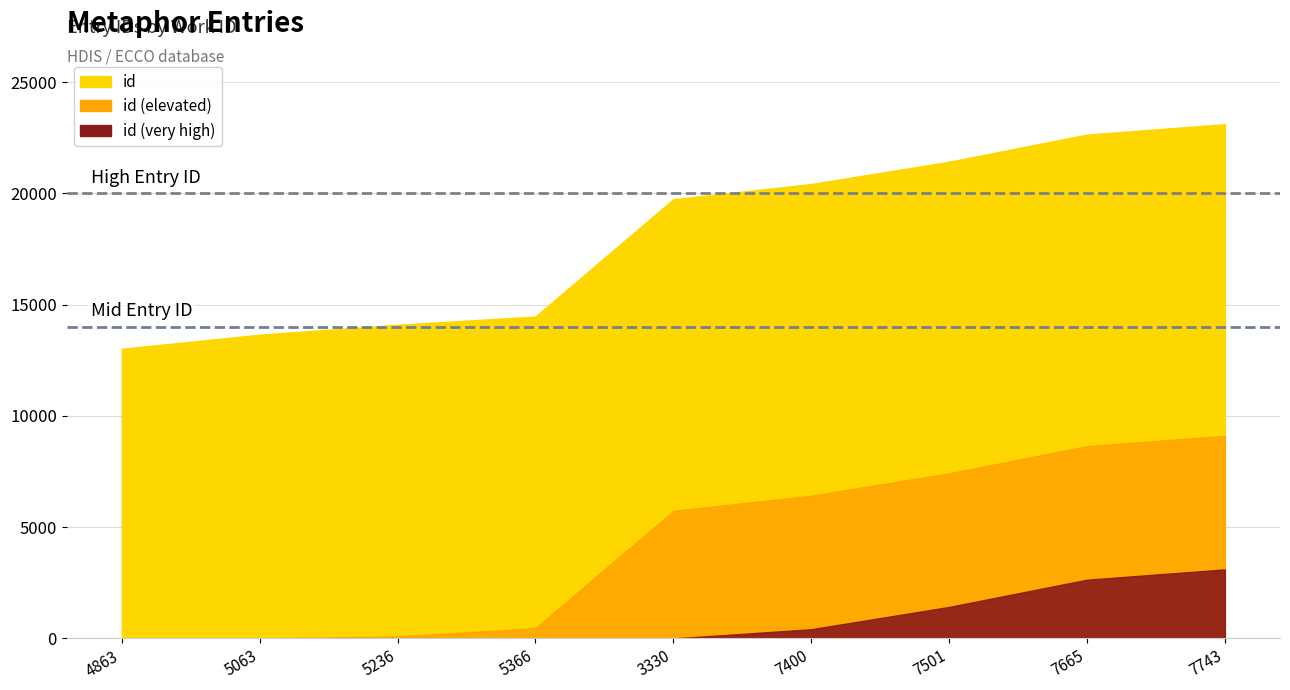

What is the difference between the maximum and second lowest values?

9456